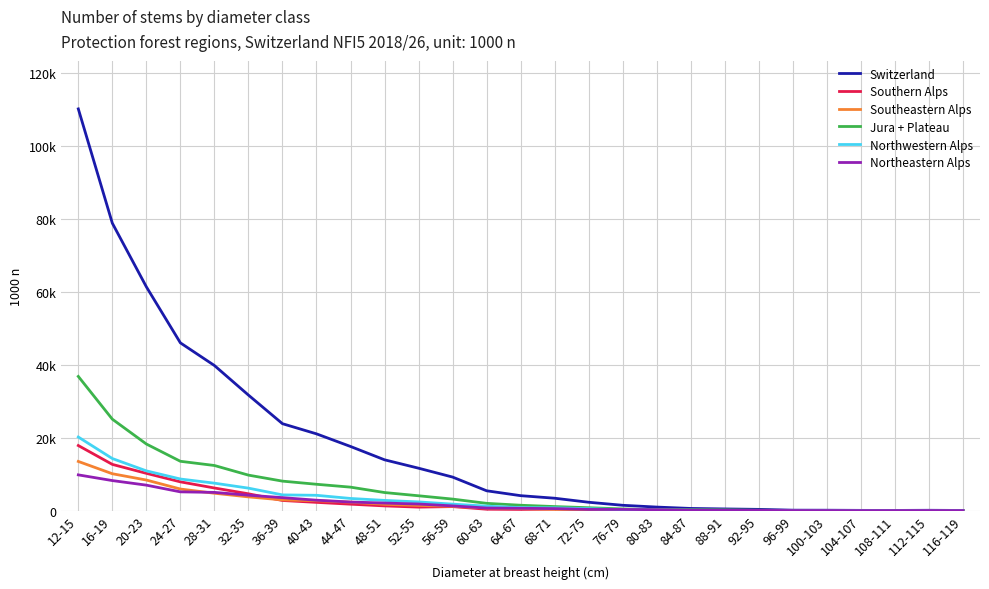

How many data points in Jura + Plateau are less than 1457?

13